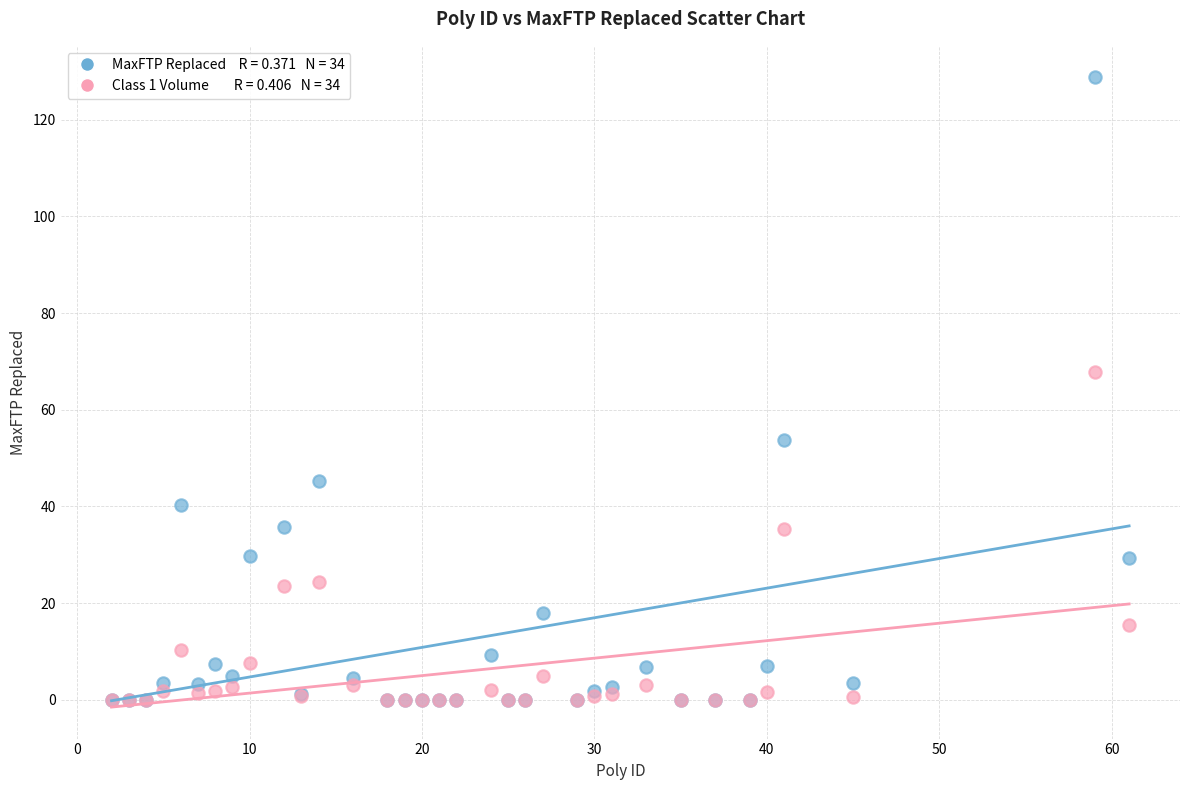

Across all series, what Y value is closest to 64?

67.9